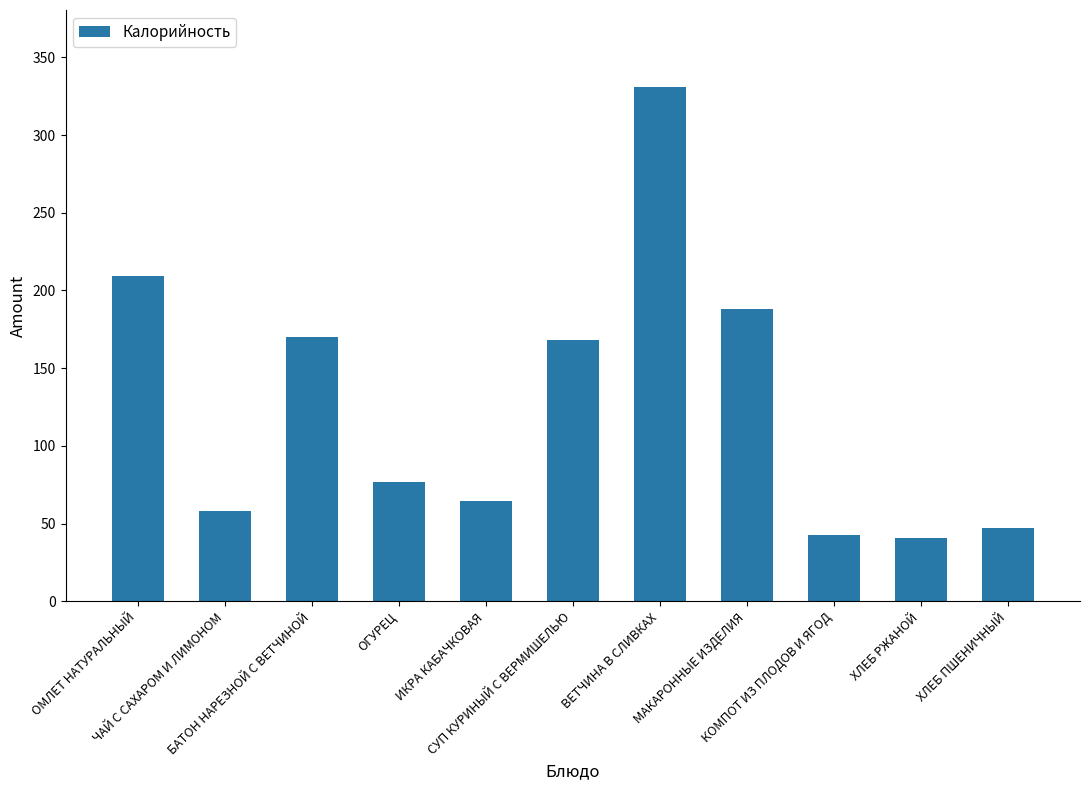

Between ХЛЕБ РЖАНОЙ and БАТОН НАРЕЗНОЙ С ВЕТЧИНОЙ, which is larger?

БАТОН НАРЕЗНОЙ С ВЕТЧИНОЙ